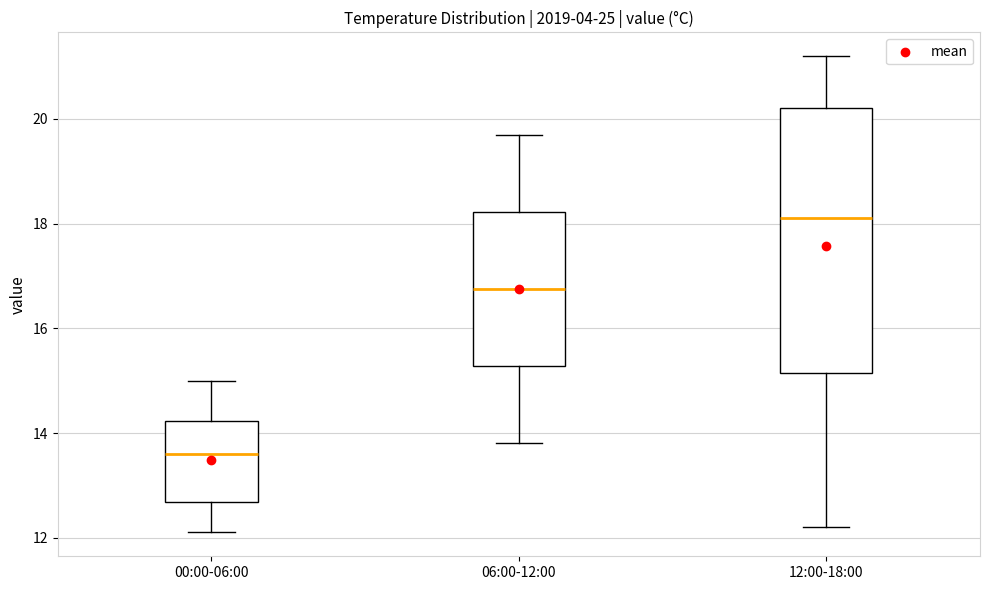

Comparing the boxes themselves (not the whiskers), which one is the tallest?

12:00-18:00